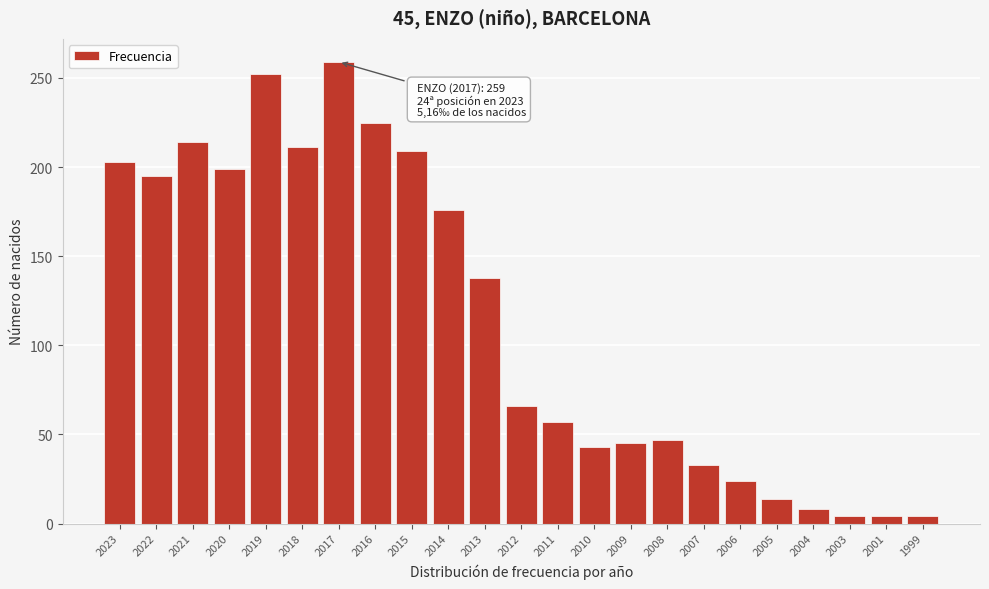

Reading right to left, list all the values displayed in this chart.

4	4	4	8	14	24	33	47	45	43	57	66	138	176	209	225	259	211	252	199	214	195	203